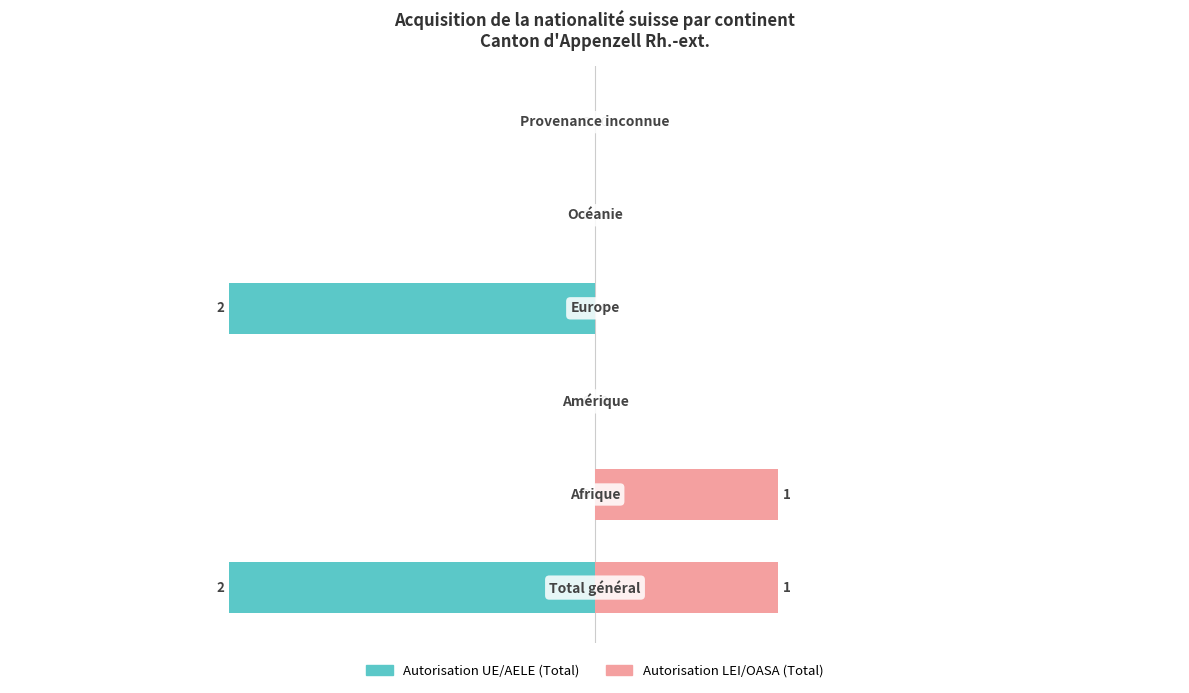

What is the difference between the Autorisation LEI/OASA (Total) values at 0 and 5?

1